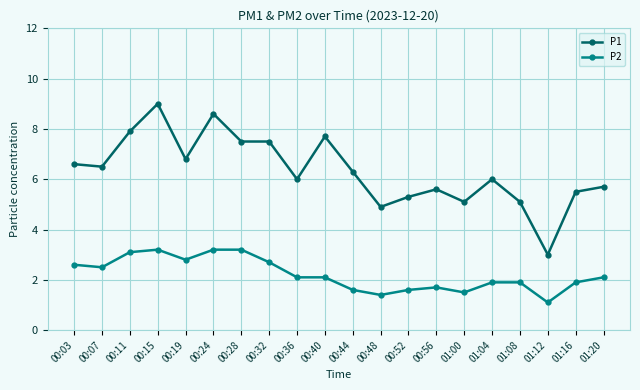

At which label does P2 first exceed 2?

00:03